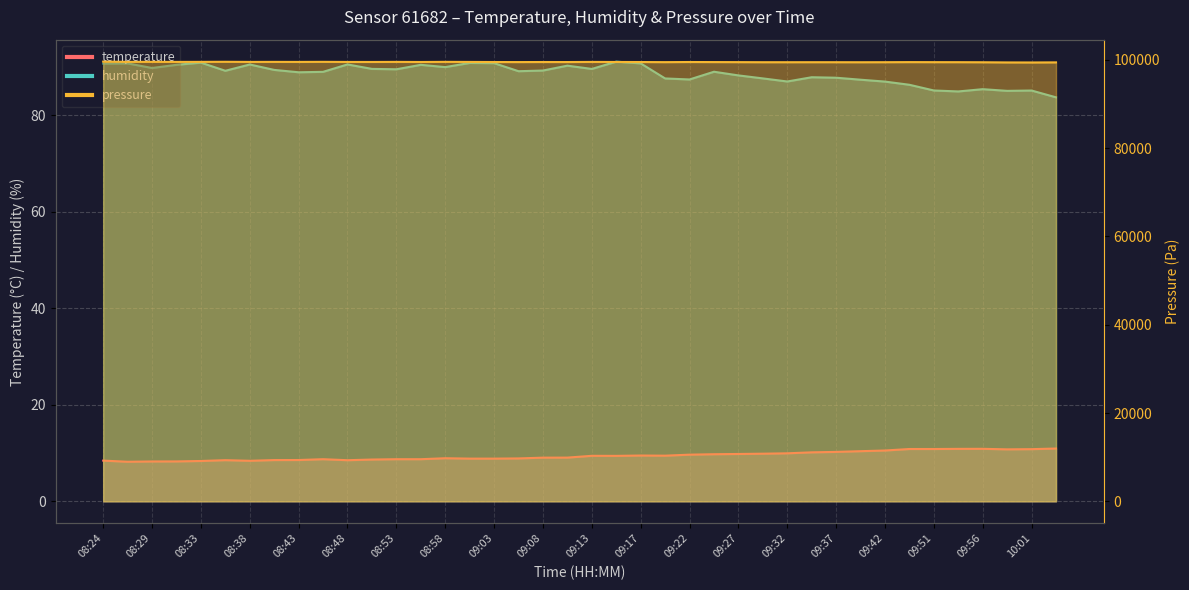

Which series has the widest spread of values?

pressure_norm